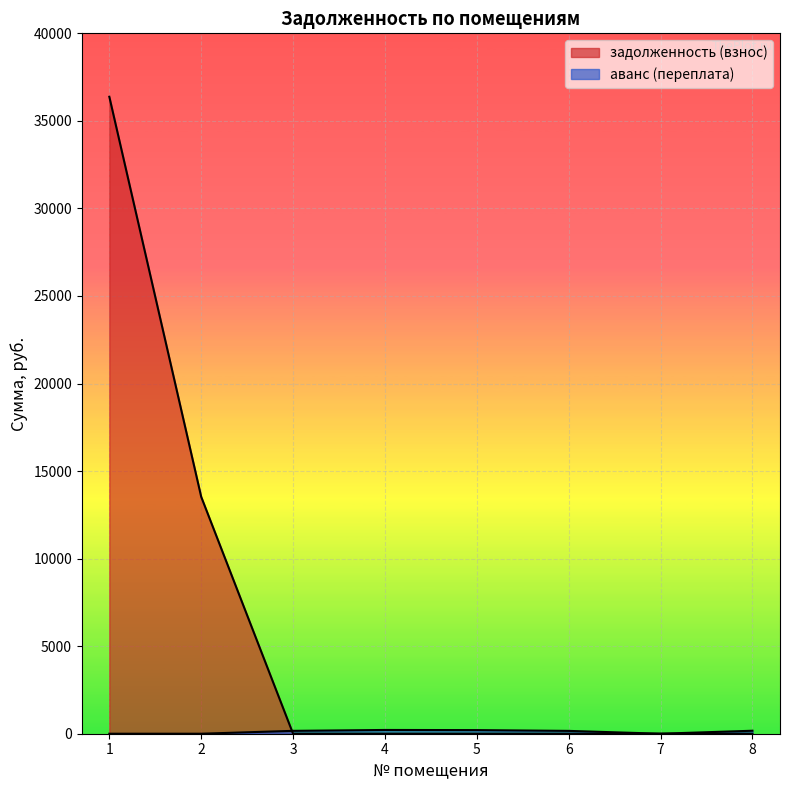

What is the greatest value displayed?

36377.9